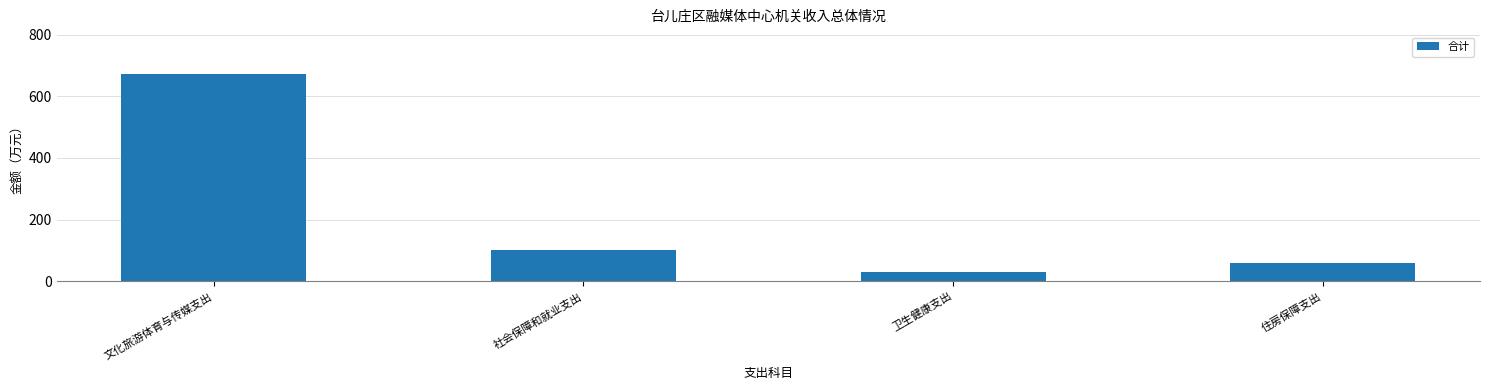

List the labels in order of value, smallest first.

卫生健康支出, 住房保障支出, 社会保障和就业支出, 文化旅游体育与传媒支出